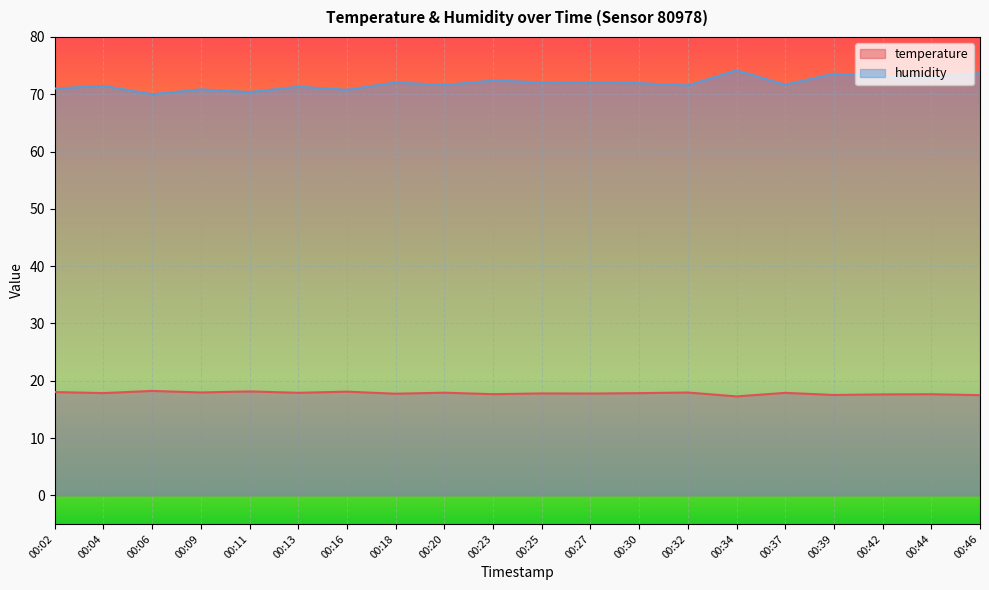

Reading right to left, list all the values displayed in this chart.

temperature: 17.5	17.6	17.6	17.5	17.9	17.3	17.9	17.8	17.8	17.8	17.6	17.9	17.7	18.1	17.9	18.1	17.9	18.2	17.8	18.0
humidity: 73.7	72.9	73.2	73.6	71.7	74.2	71.5	71.9	72.1	72.1	72.4	71.6	72.1	70.8	71.3	70.4	70.8	70.0	71.5	71.0